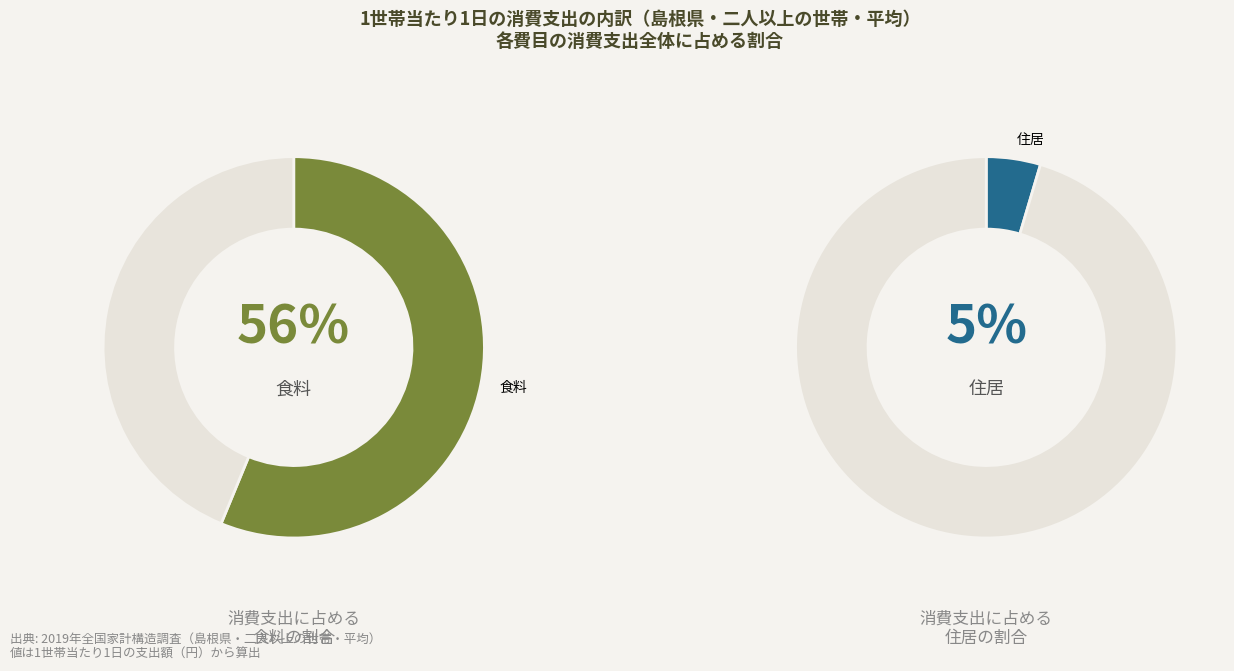

Is 食料 the majority of the pie?

Yes